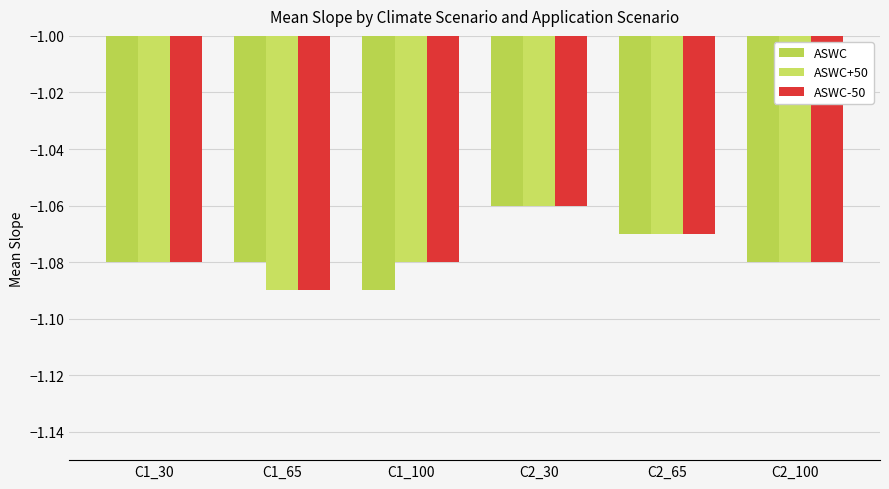

How many data points does each series have?

6